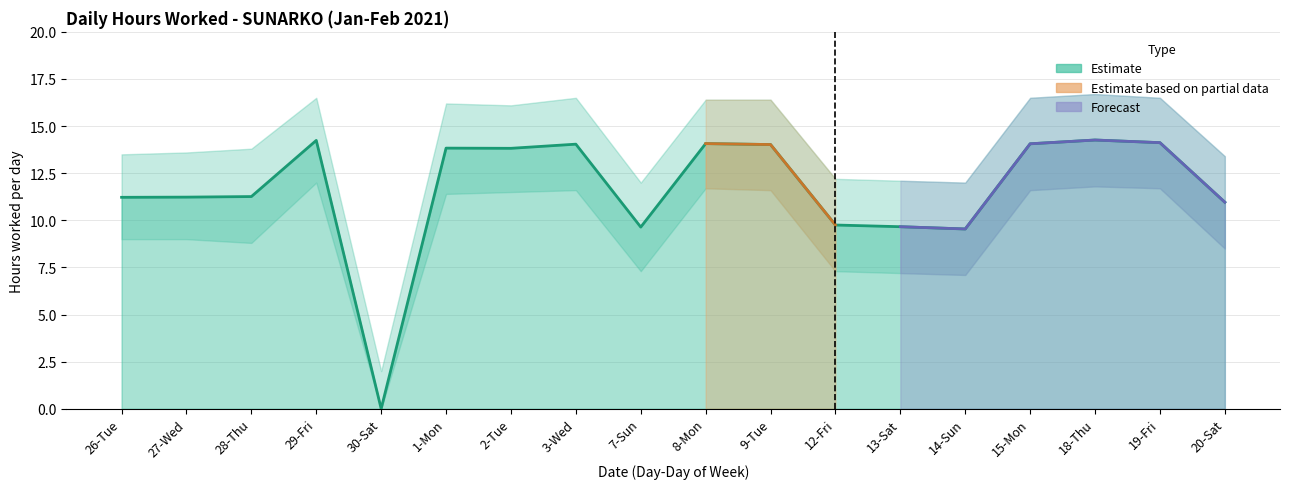

Reading right to left, what are all the values shown in this chart?

11.0	14.1	14.3	14.1	9.5	9.7	9.8	14.0	14.1	9.6	14.0	13.8	13.8	0.0	14.2	11.3	11.2	11.2